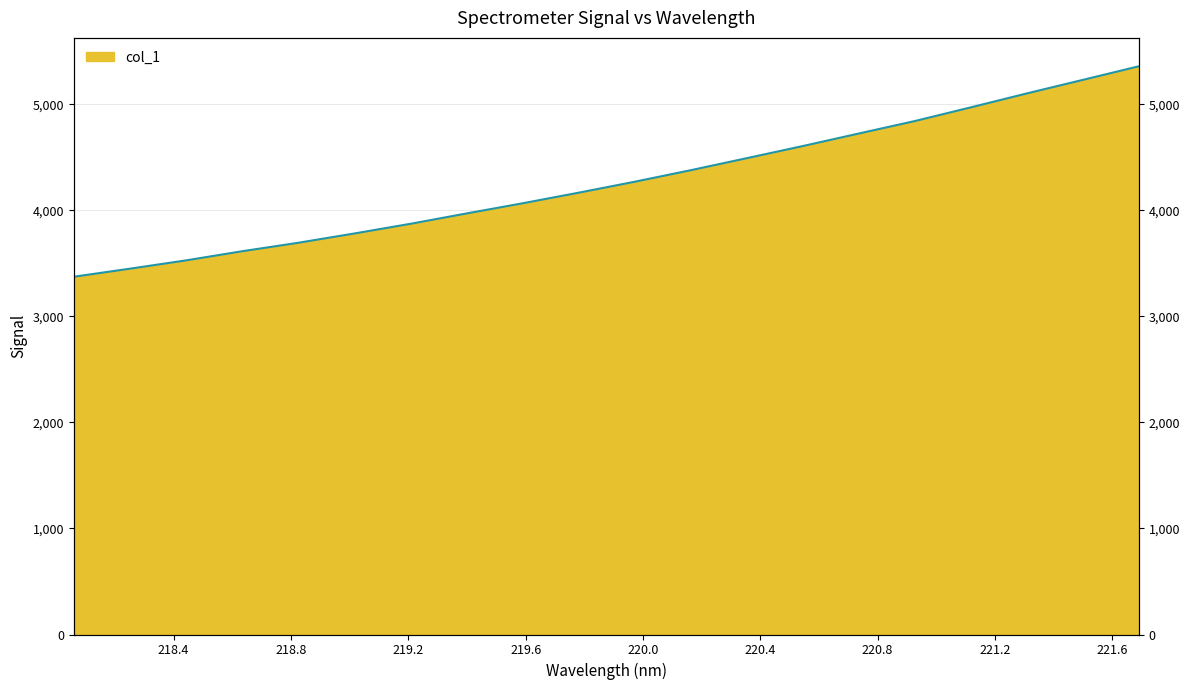

What is the average value?

4275.4